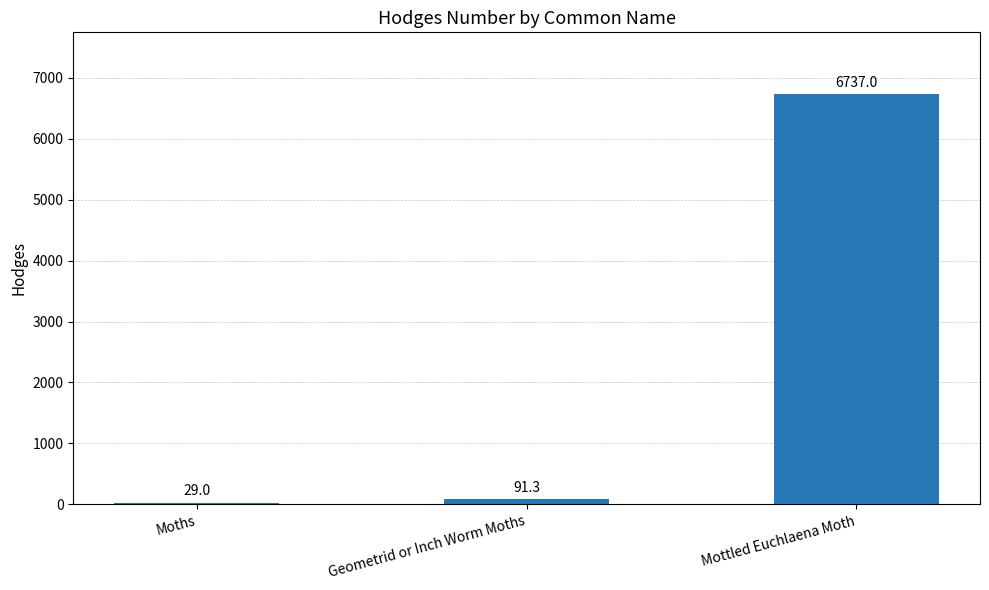

What is the sum of the values at Geometrid or Inch Worm Moths and Moths?

120.3